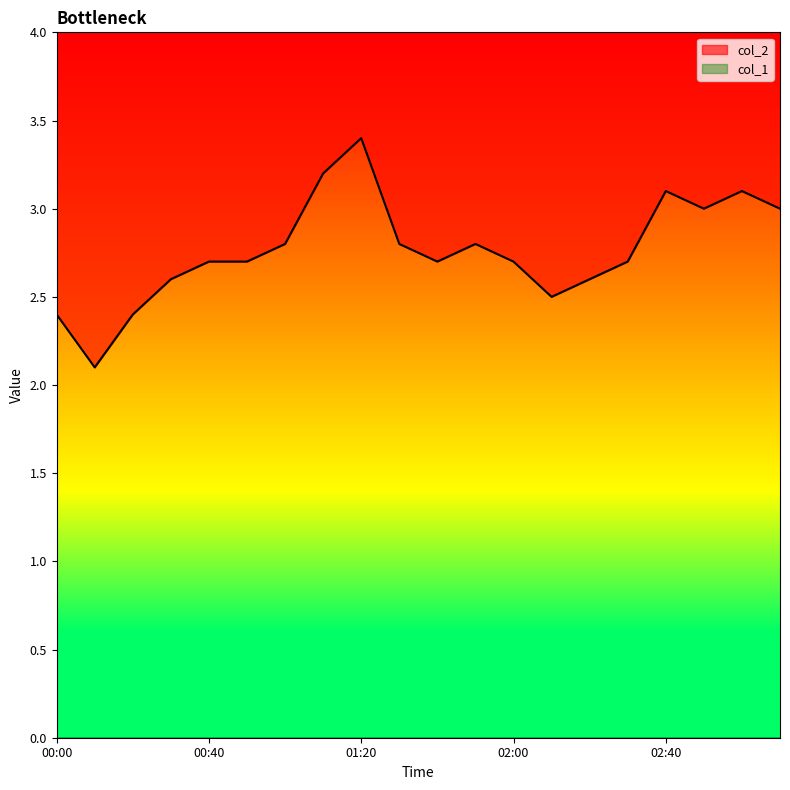

Rank the categories by value from highest to lowest.

01:20, 01:10, 02:40, 03:00, 02:50, 03:10, 01:00, 01:30, 01:50, 00:40, 00:50, 01:40, 02:00, 02:30, 00:30, 02:20, 02:10, 00:00, 00:20, 00:10